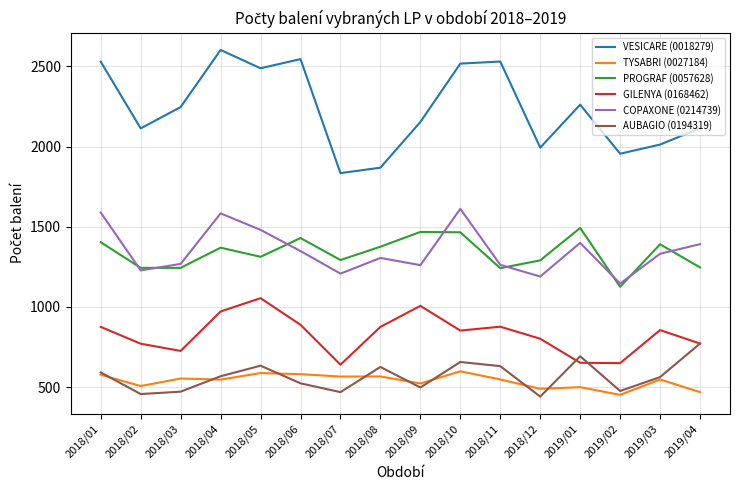

Where do GILENYA (0168462) and AUBAGIO (0194319) first cross each other?

2018/12 and 2019/01